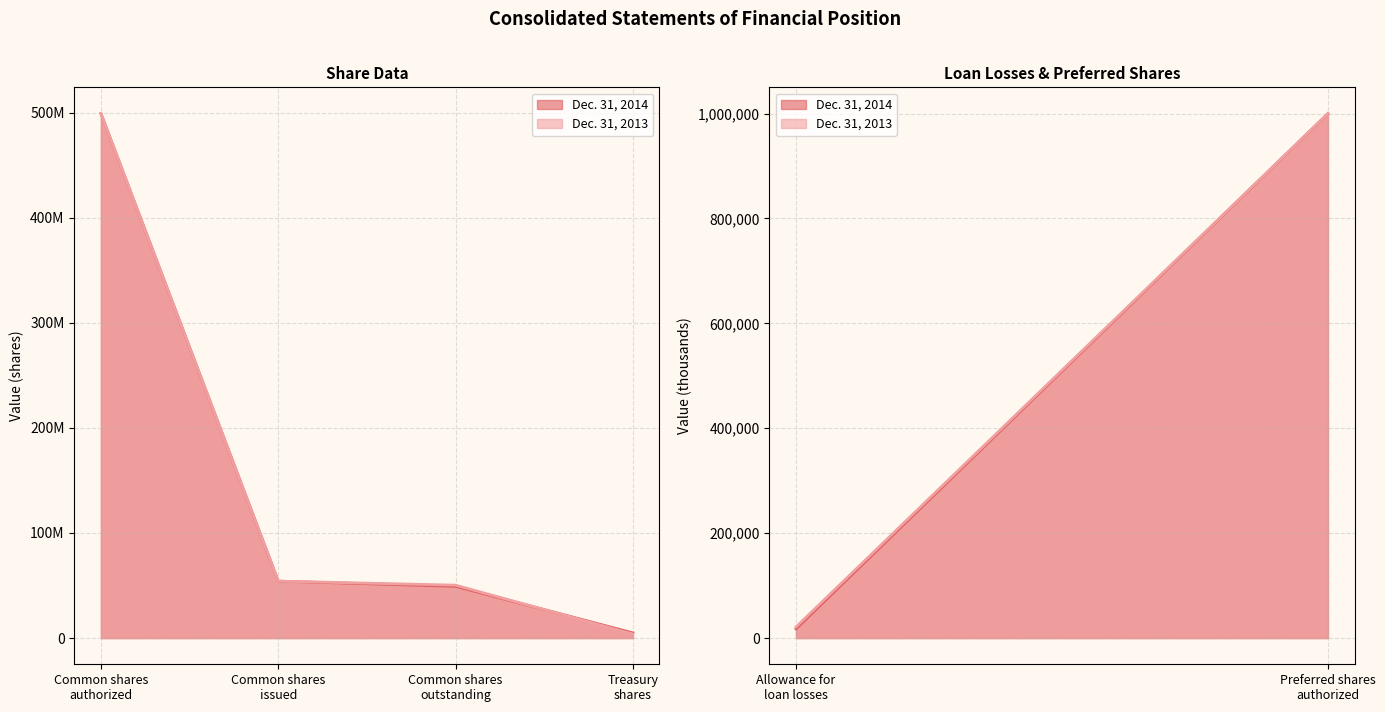

What are all the series names shown in the legend?

Dec. 31, 2014, Dec. 31, 2013